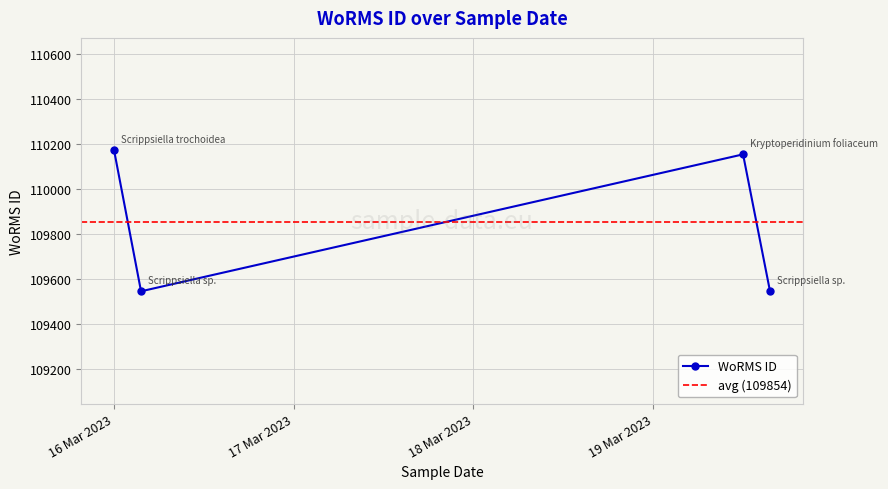

Where is the first local maximum?

19-03-2023